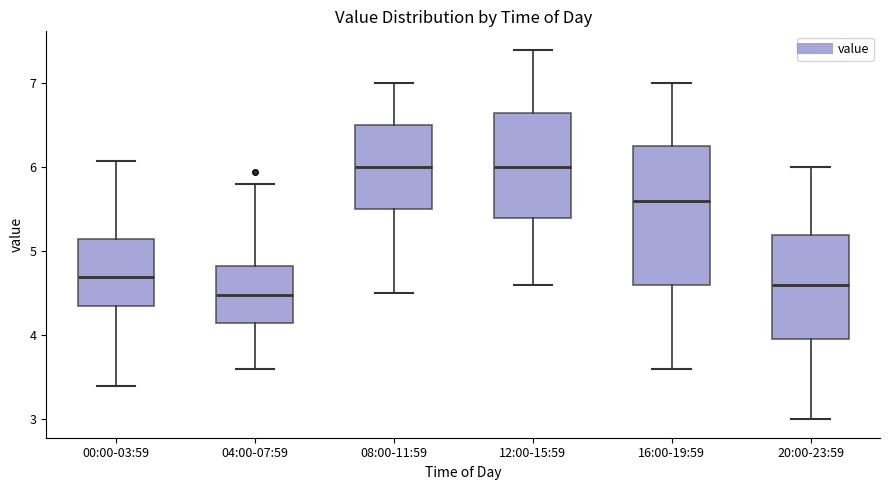

Which box's median line is the lowest?

04:00-07:59